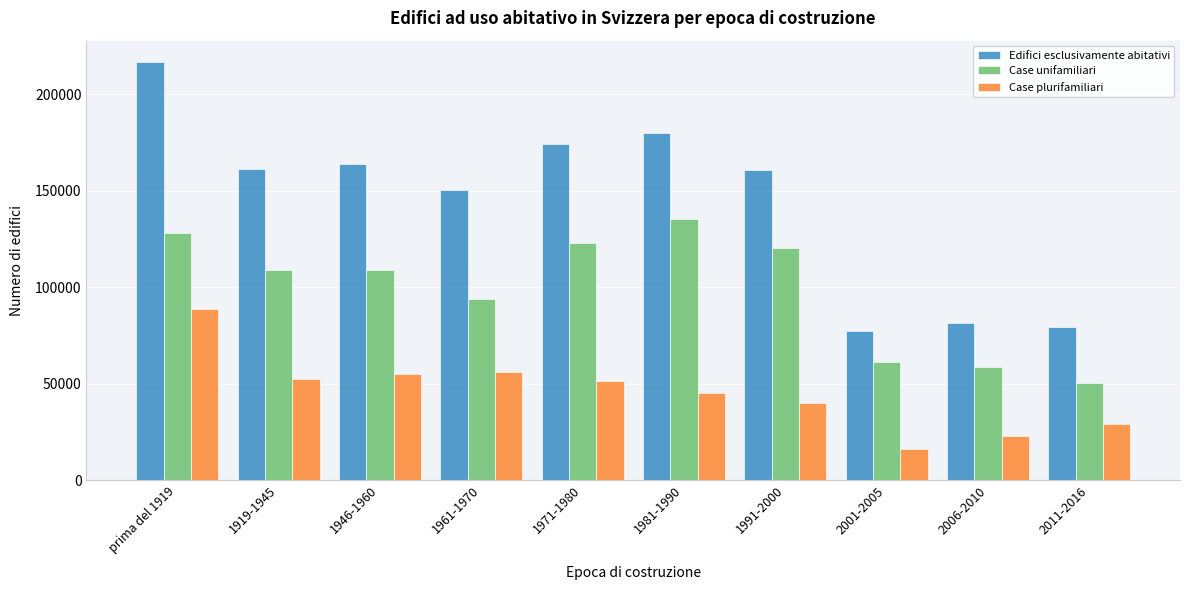

List the series in order of their peak value, highest first.

Edifici esclusivamente abitativi, Case unifamiliari, Case plurifamiliari